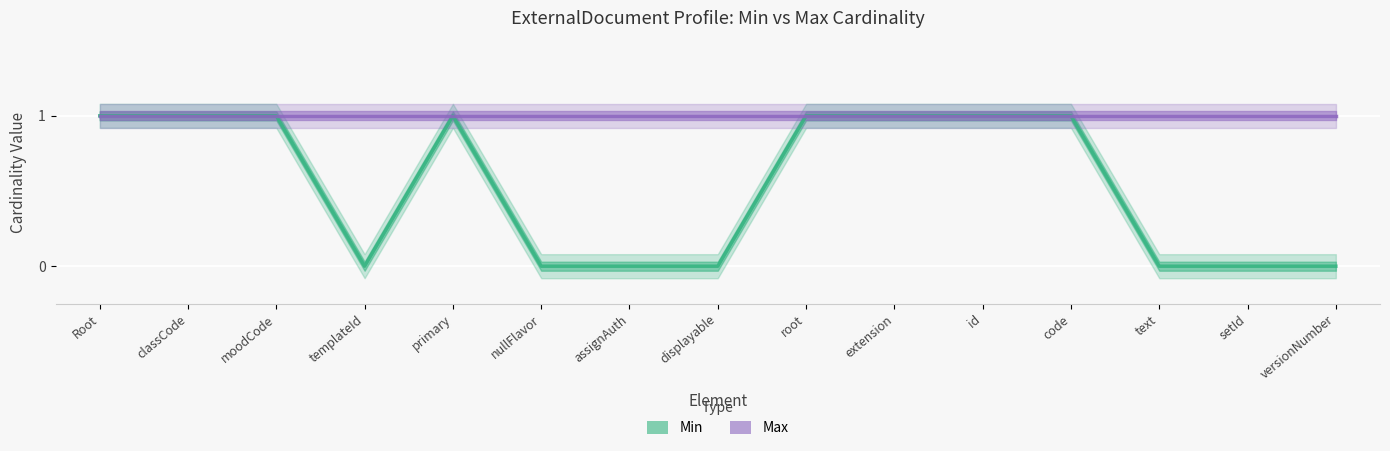

Reading left to right, transcribe all the data shown in this chart.

Min: Root=1	classCode=1	moodCode=1	templateId=0	primary=1	nullFlavor=0	assignAuth=0	displayable=0	root=1	extension=1	id=1	code=1	text=0	setId=0	versionNumber=0
Max: Root=1	classCode=1	moodCode=1	templateId=1	primary=1	nullFlavor=1	assignAuth=1	displayable=1	root=1	extension=1	id=1	code=1	text=1	setId=1	versionNumber=1